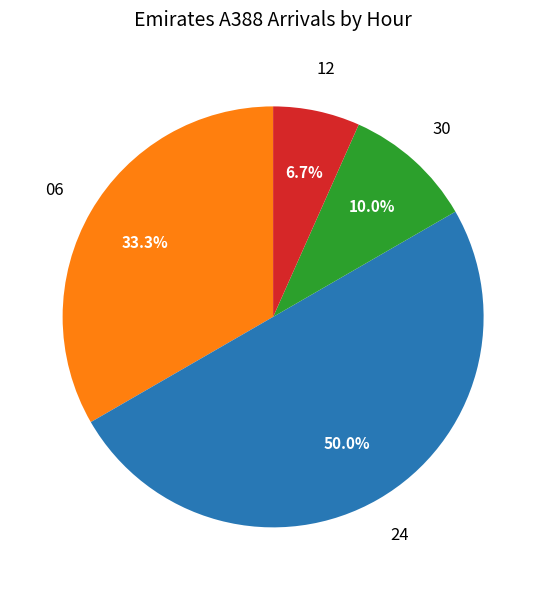

To the nearest percent, what is the average slice percentage?

25%